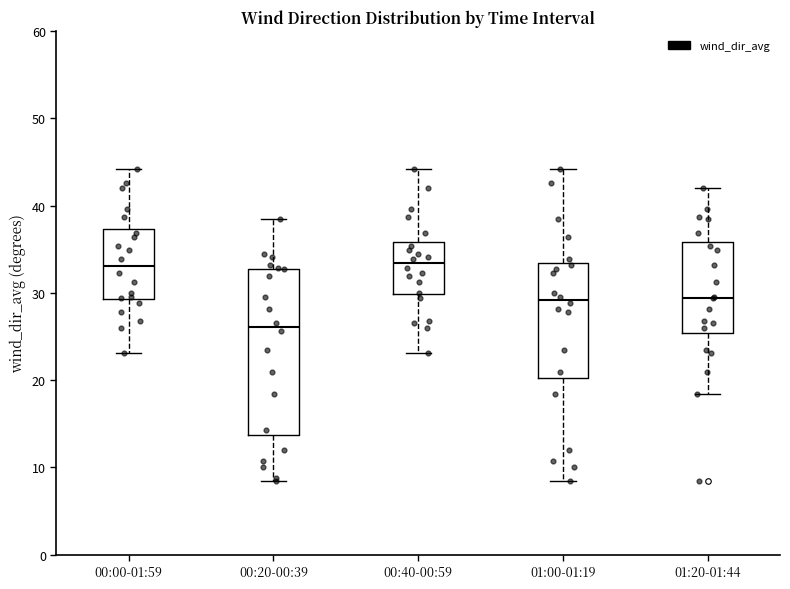

Where does the upper whisker of the box for 00:00-01:59 end on the y-axis? The values are not printed on the chart, so give them approximately, as read against the axis.

44